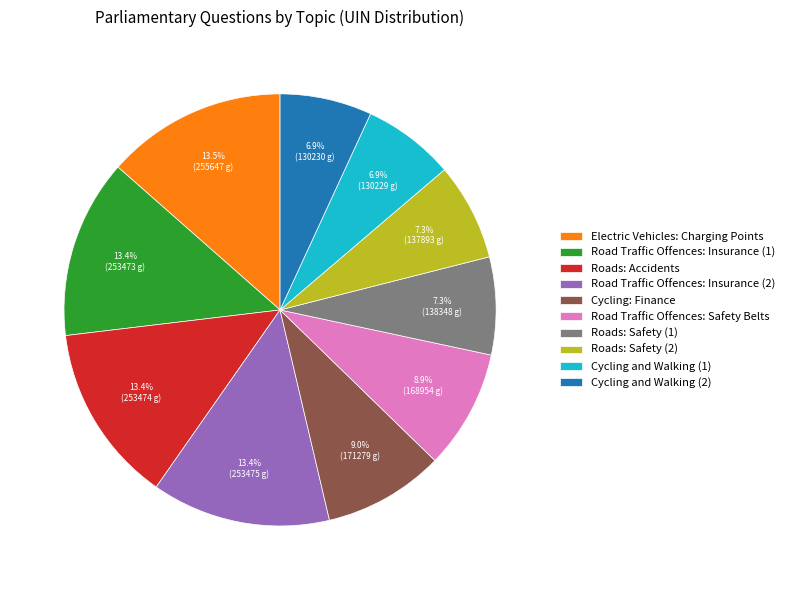

What percentage is the Cycling and Walking (1) slice, to the nearest percent?

7%